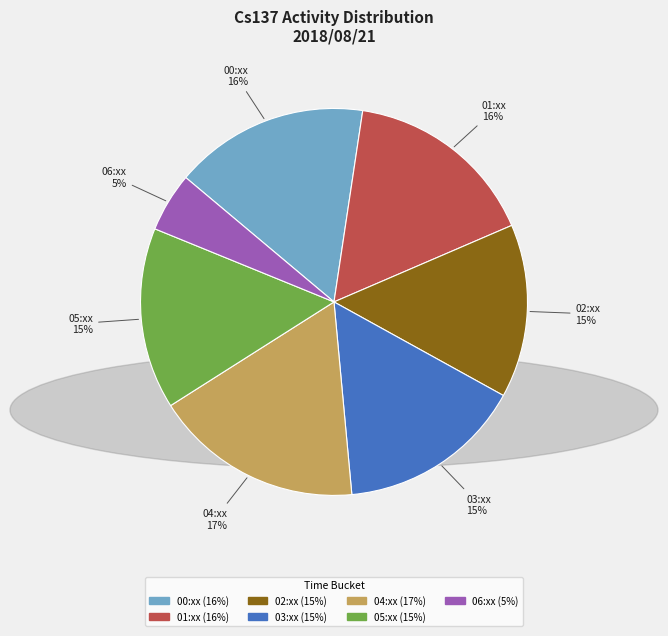

To the nearest percent, what is the average slice percentage?

14%